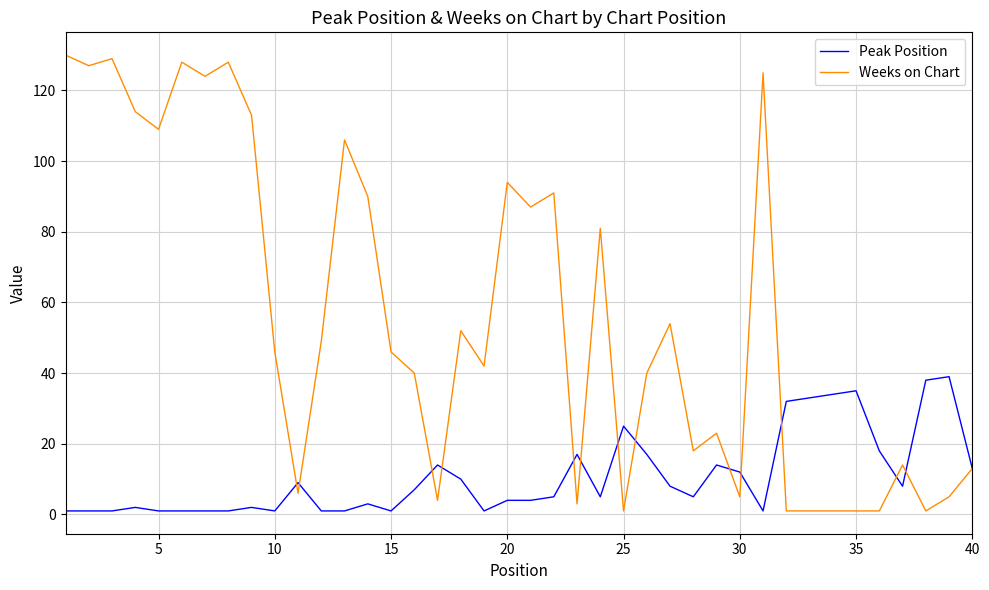

Which series has the largest total across all categories?

Weeks on Chart